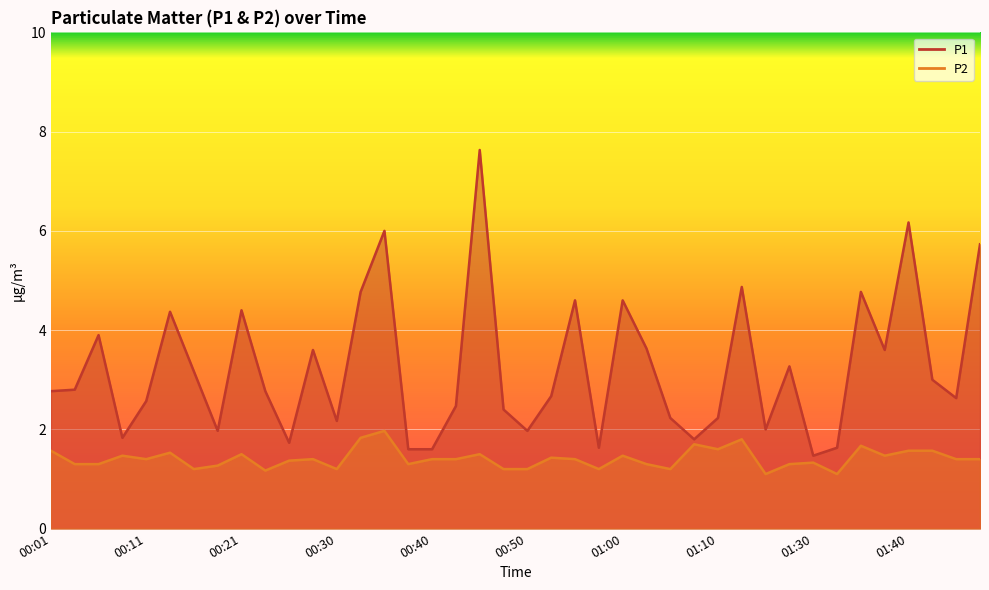

The value of P2 at 01:28 is 2.1. True or false?

False